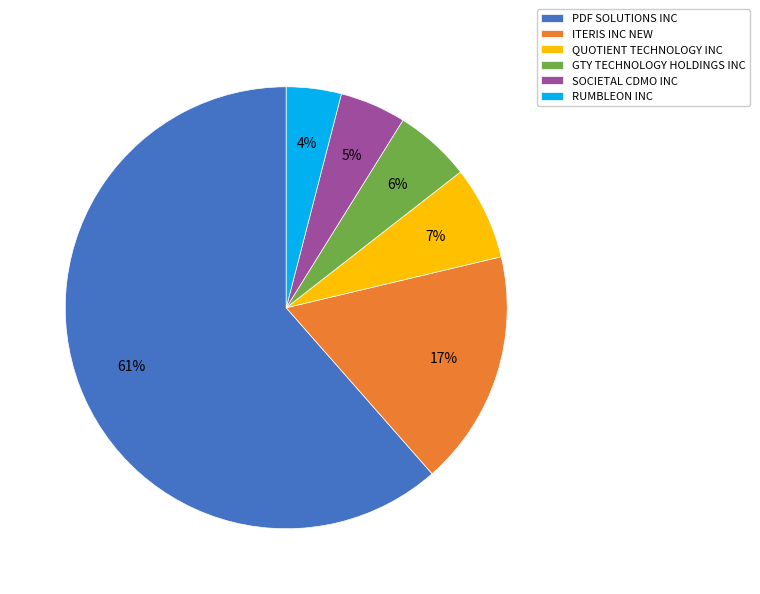

Which has a higher value, SOCIETAL CDMO INC or QUOTIENT TECHNOLOGY INC?

QUOTIENT TECHNOLOGY INC